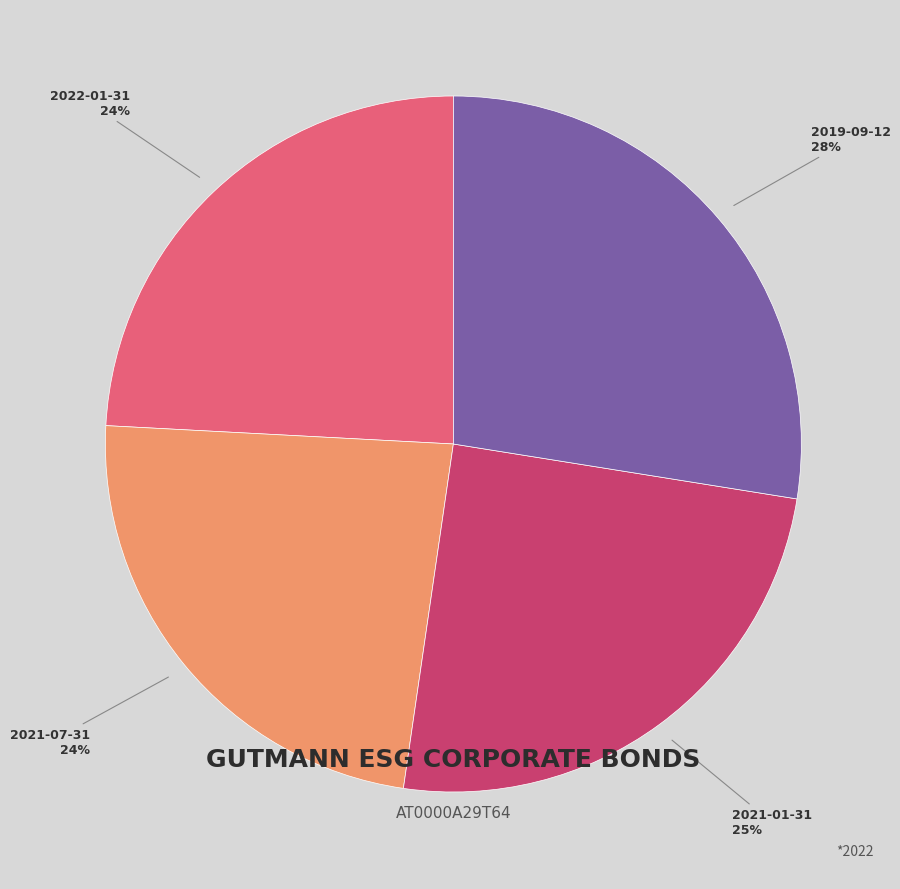

The 2019-09-12 slice represents 36% of the pie. True or false?

False